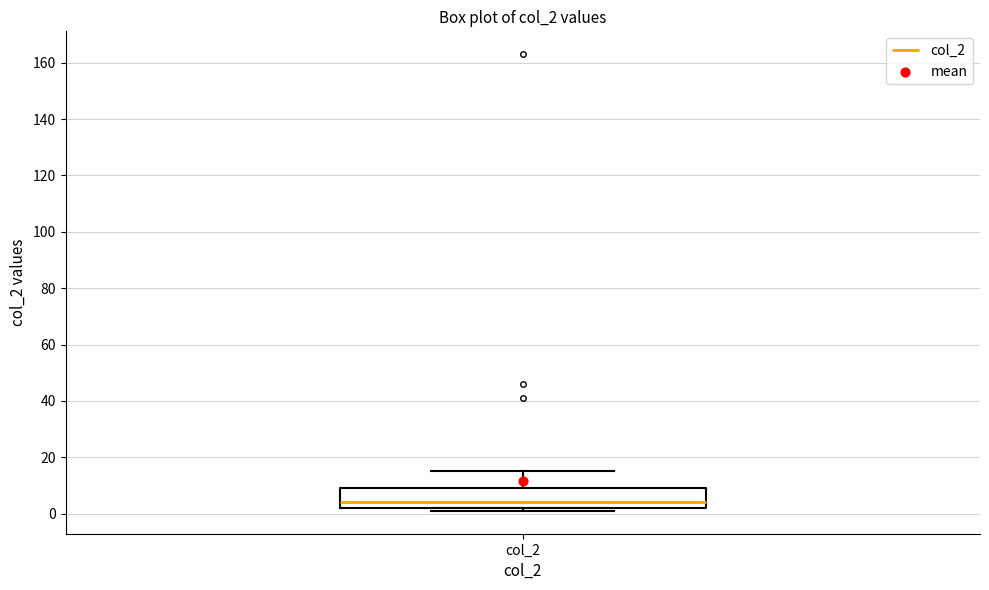

Transcribe this box plot: give where the median line is, the range the box spans, and where the two whiskers end, as read against the y-axis. The values are not printed on the chart, so give them approximately, as read against the axis.

median 4, box 2 to 10, whiskers 2 (just below the box's lower edge) to 16